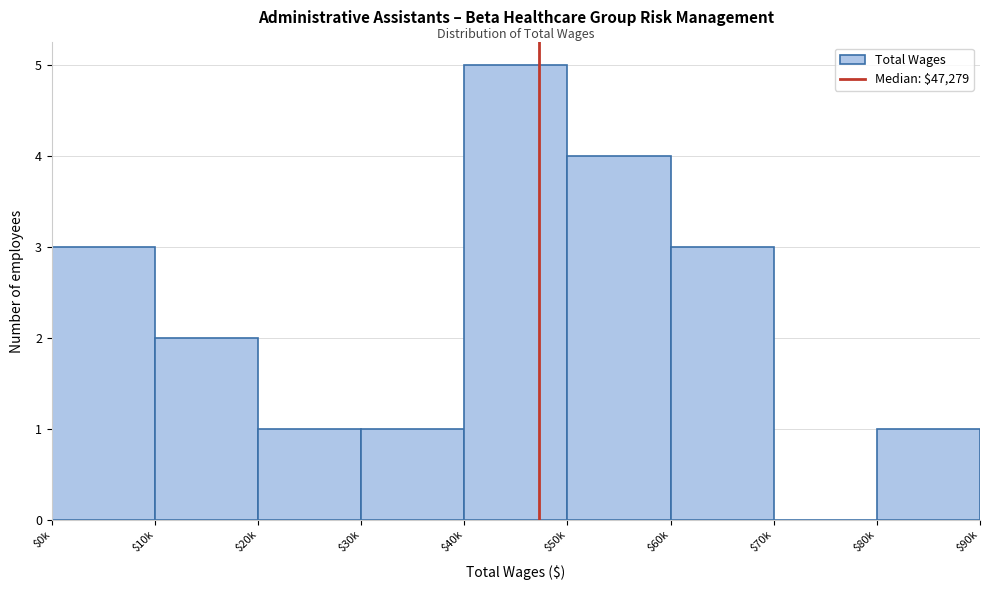

What is the maximum value shown in the chart?

5